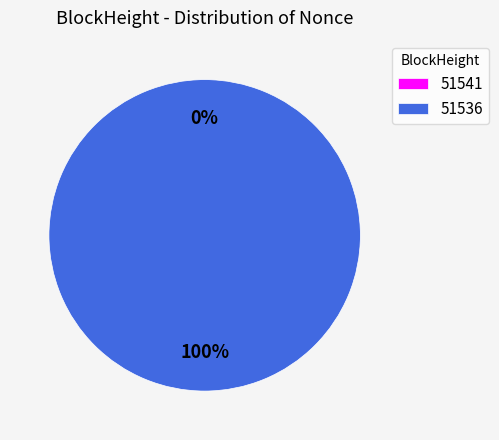

True or false: 51536 accounts for 100% of the total.

True